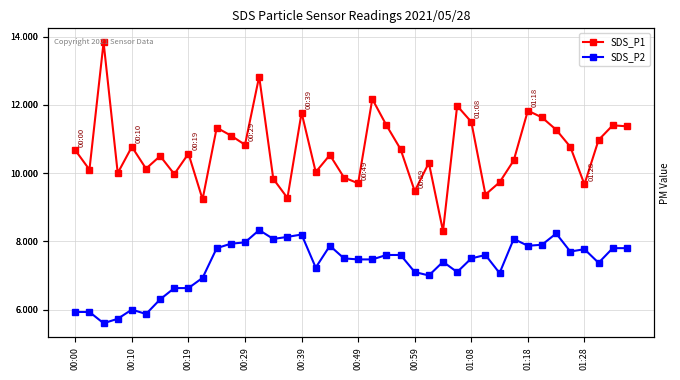

True or false: SDS_P1 and SDS_P2 intersect in this chart.

False